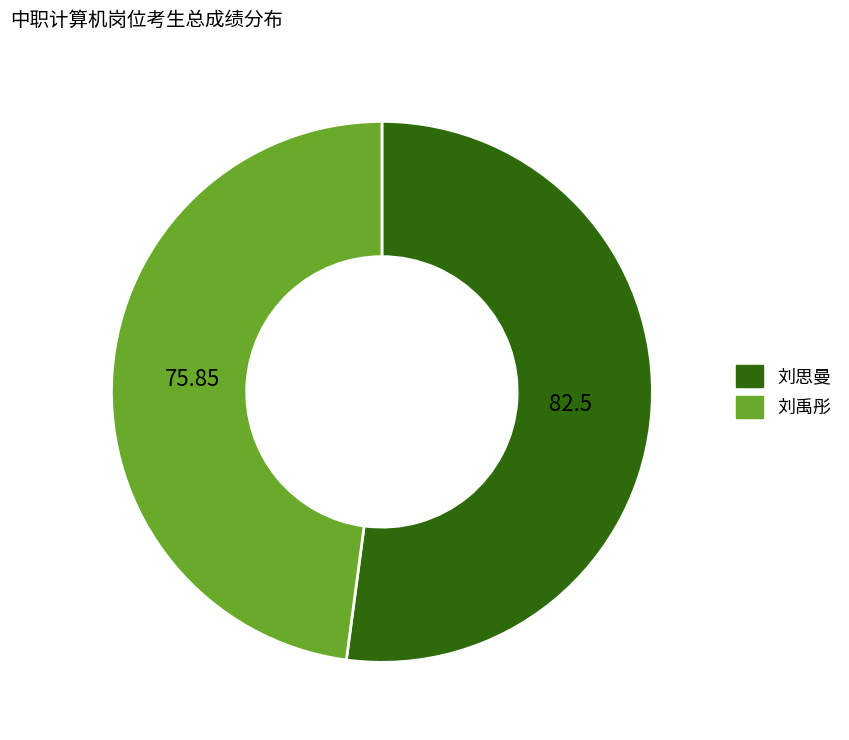

Is the sum of 刘禹彤 and 刘思曼 greater than half?

Yes